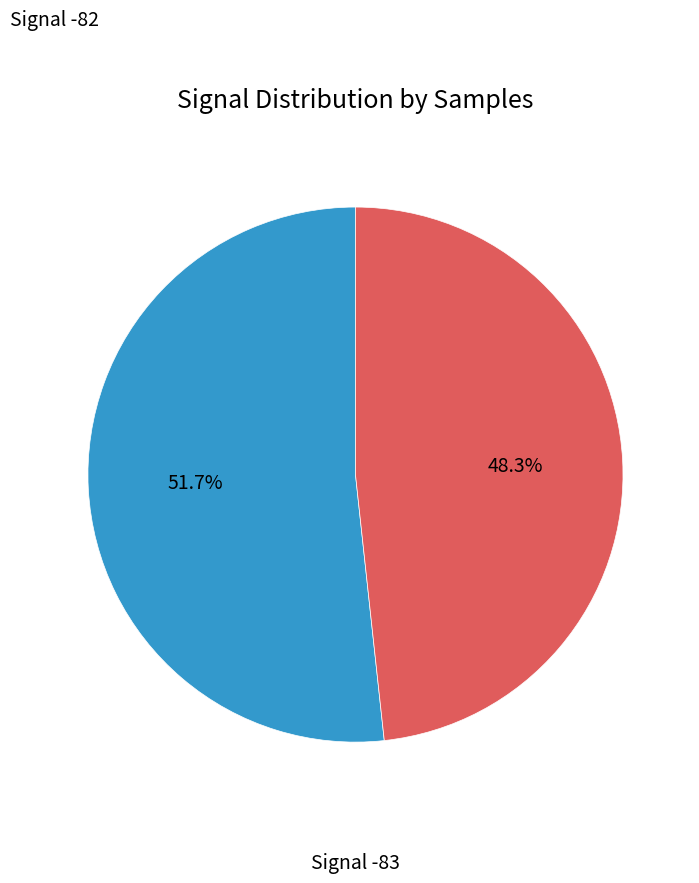

Is there any slice that represents more than half of the pie?

Yes